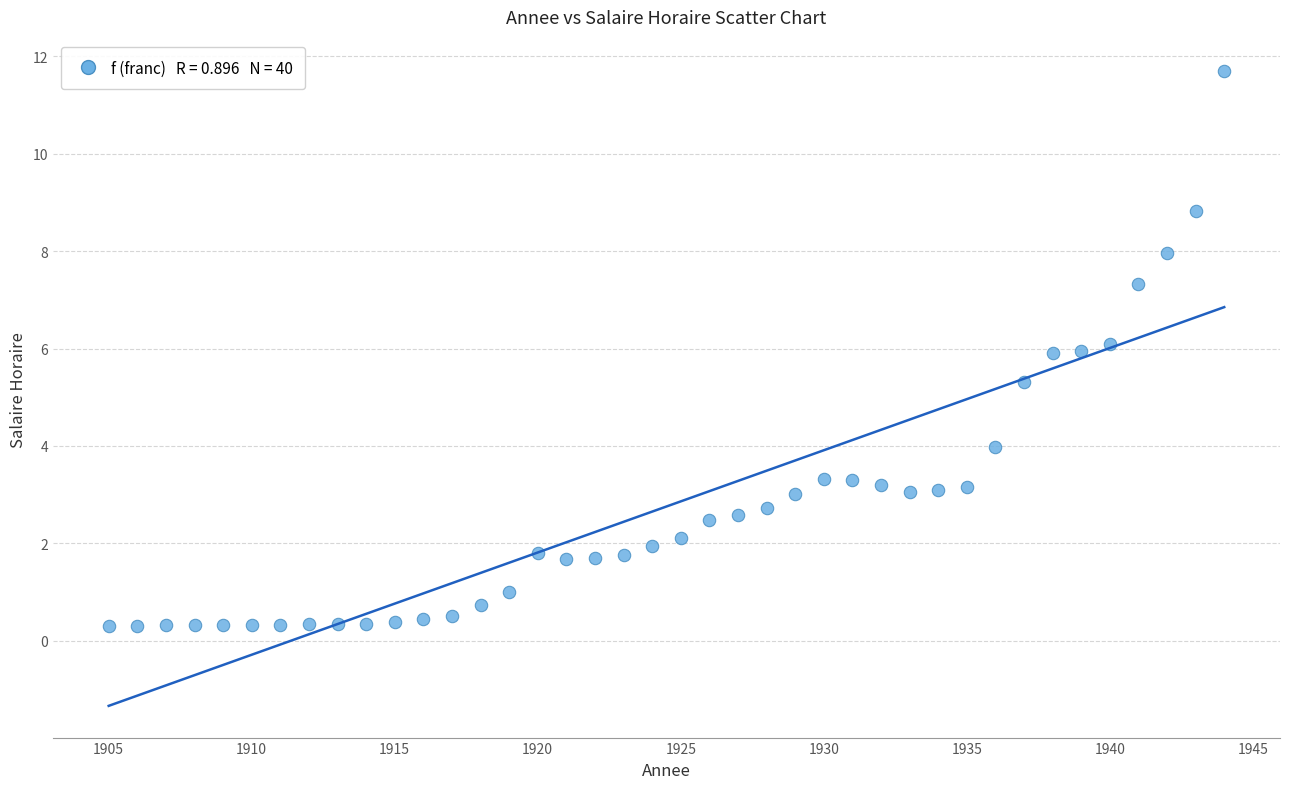

What is the range of X values (max minus min)?

39.0